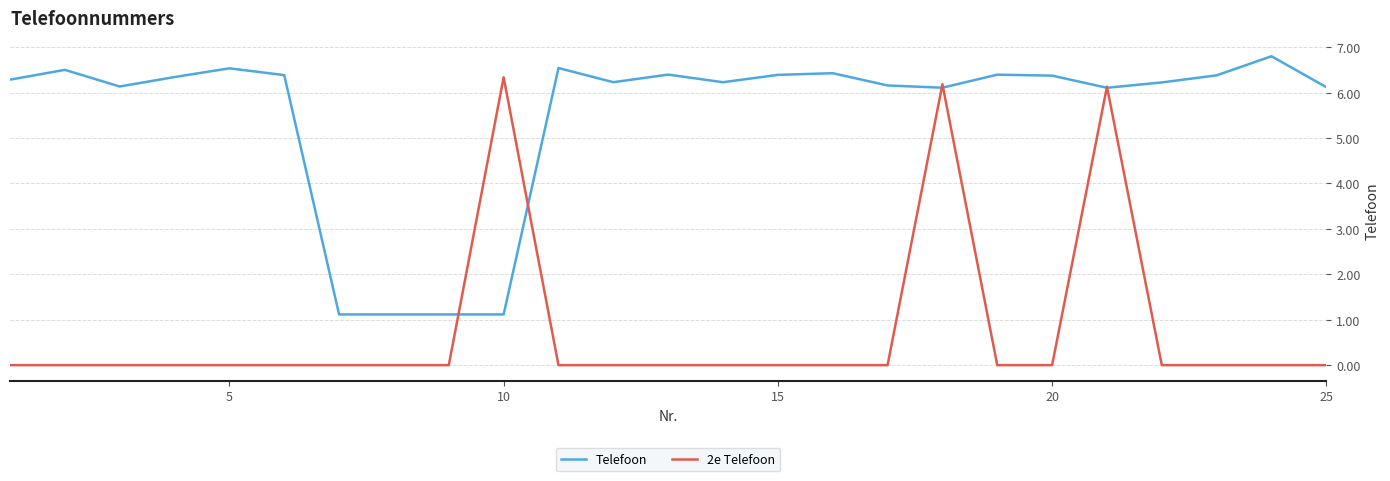

Which series has the largest total across all categories?

Telefoon